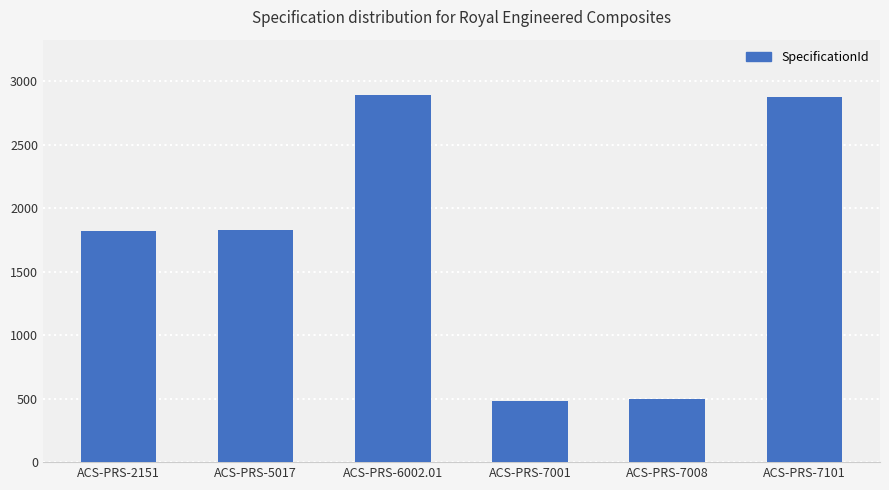

The value at ACS-PRS-7001 is 479. True or false?

True